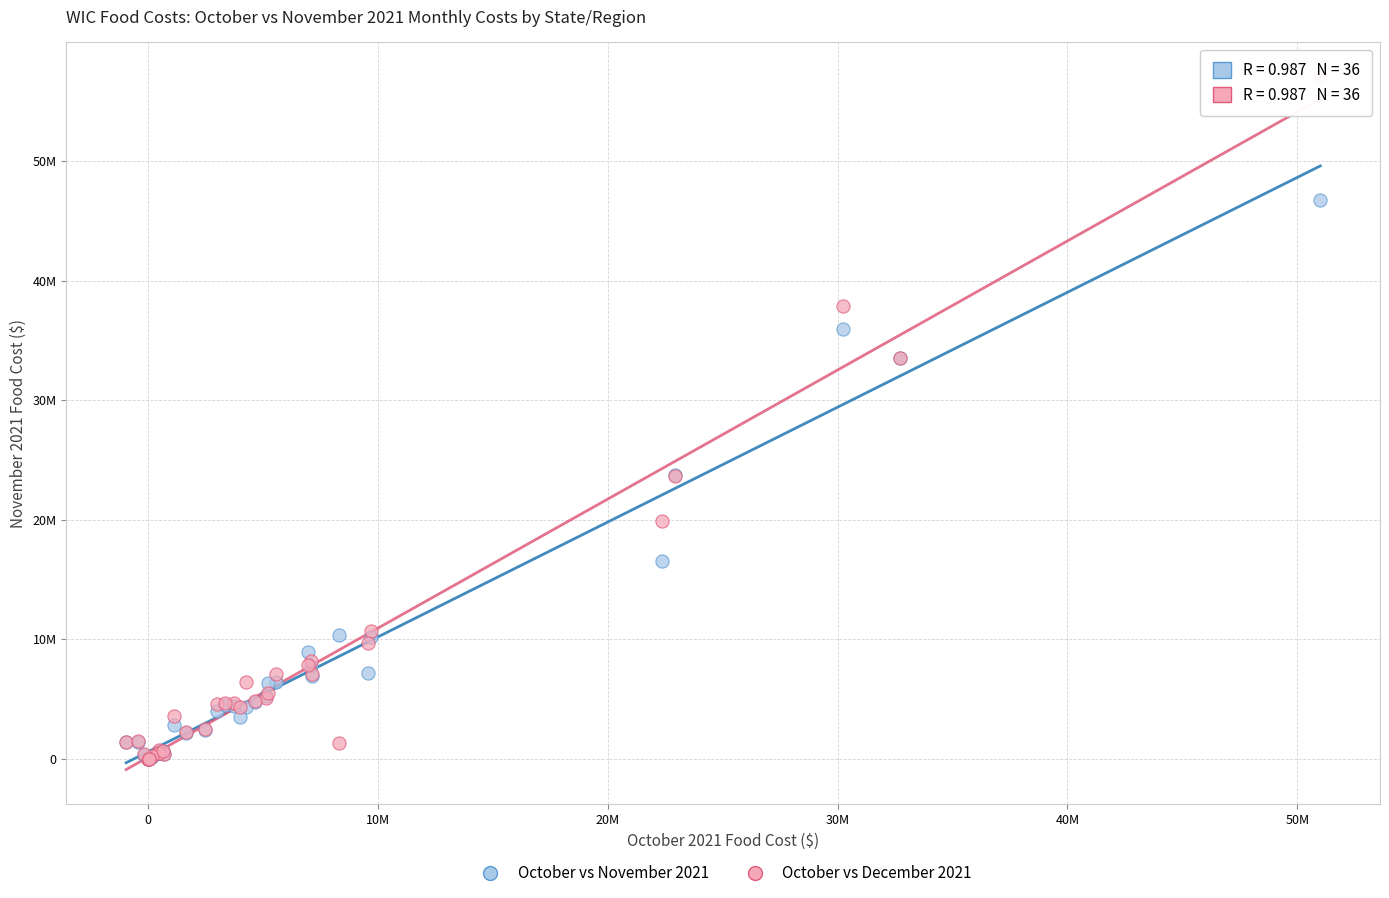

What are all the series names shown in the legend?

October vs November 2021, October vs December 2021